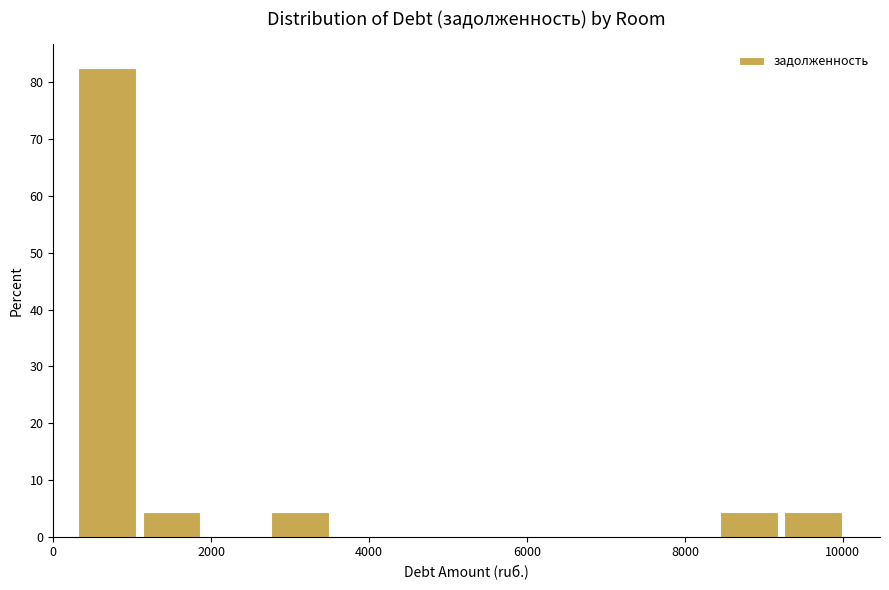

How tall is the bar that spans 2800 to 3600 on the x-axis? Neither the bar edges nor the heights are printed on the chart, so give them approximately, as read against the axes.

4